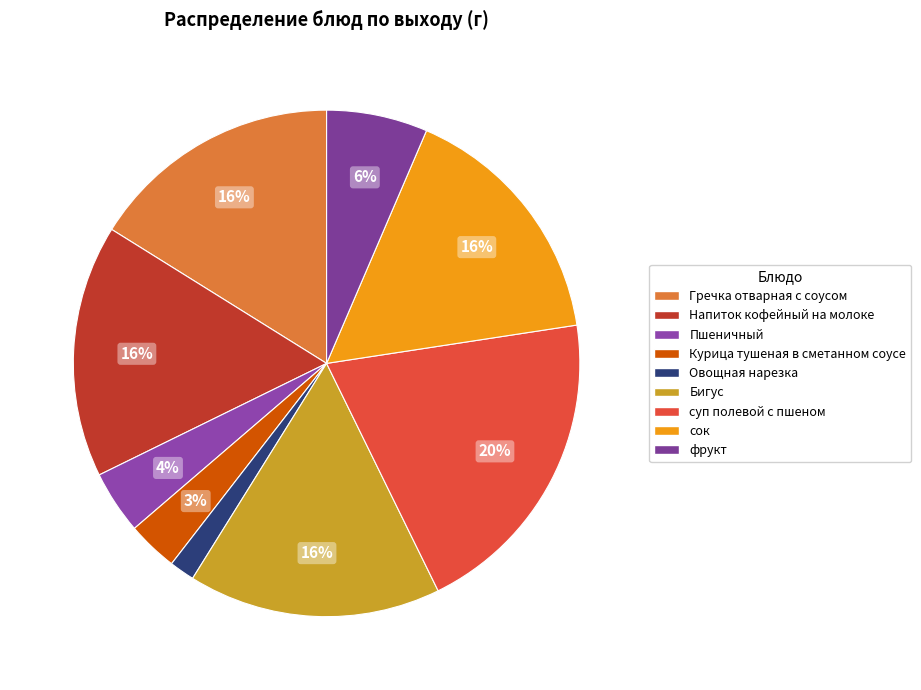

To the nearest percent, what is the difference between the largest and smallest slice percentages?

19%